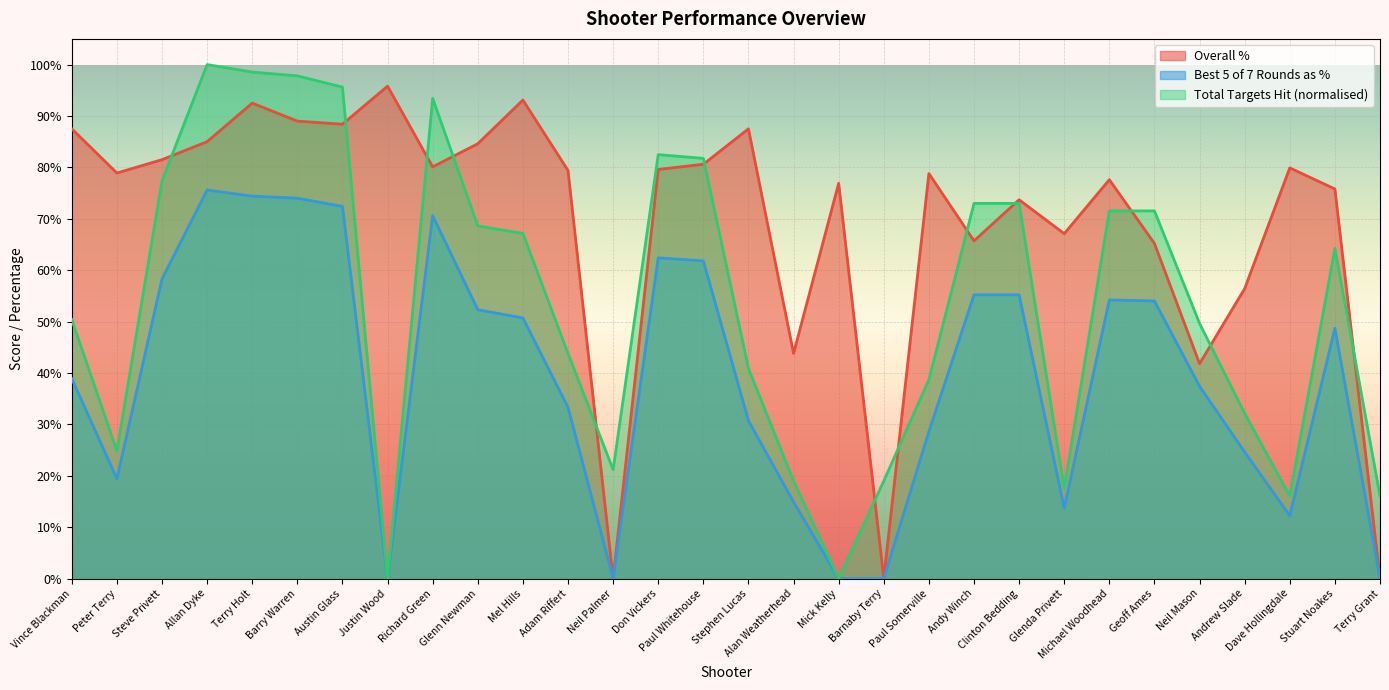

At how many categories does at least one series exceed 0?

30